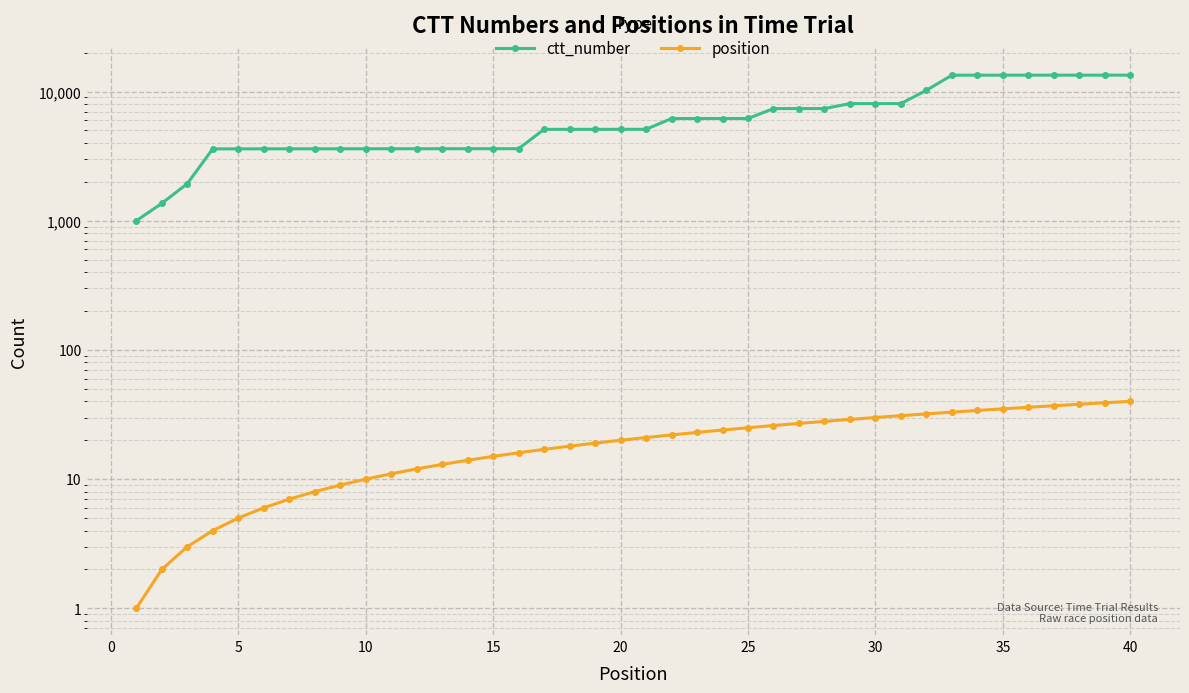

Rank the series at 10 from highest to lowest value.

ctt_number, position